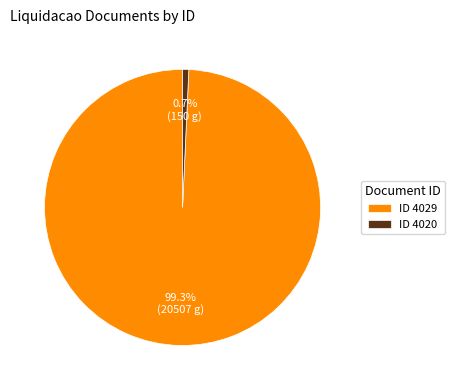

Count the number of slices in the pie.

2